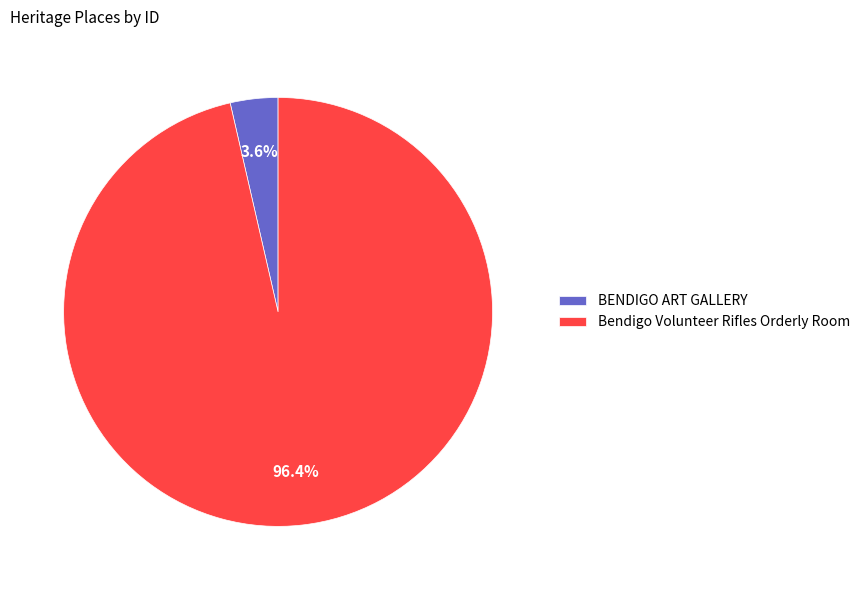

To the nearest percent, what portion does Bendigo Volunteer Rifles Orderly Room represent?

96%